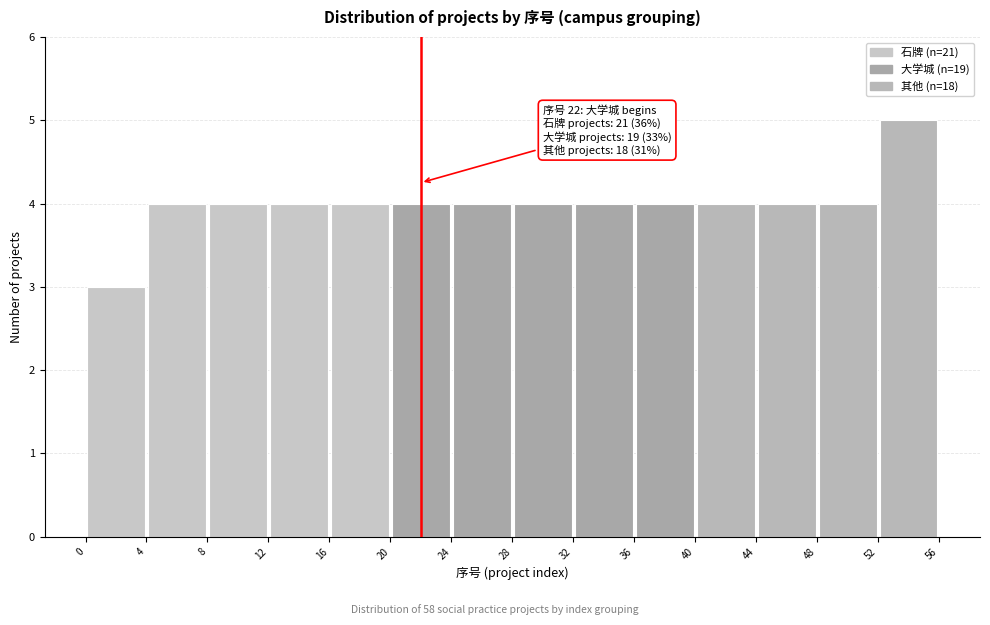

Which range on the x-axis has the tallest bar?

52 to 56